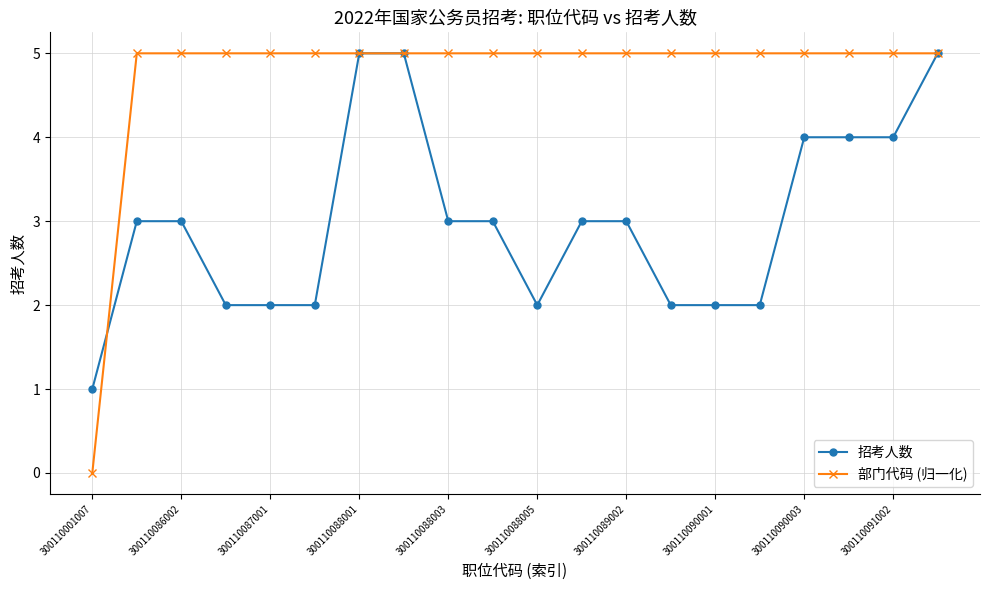

Which series has the largest total across all categories?

部门代码 (归一化)